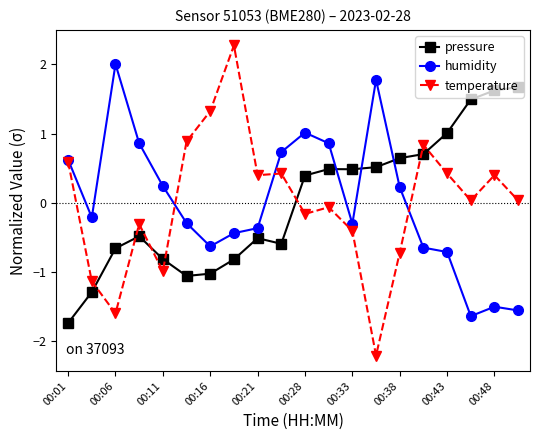

In pressure, how many points are lower than both neighbors (excluding endpoints)?

3